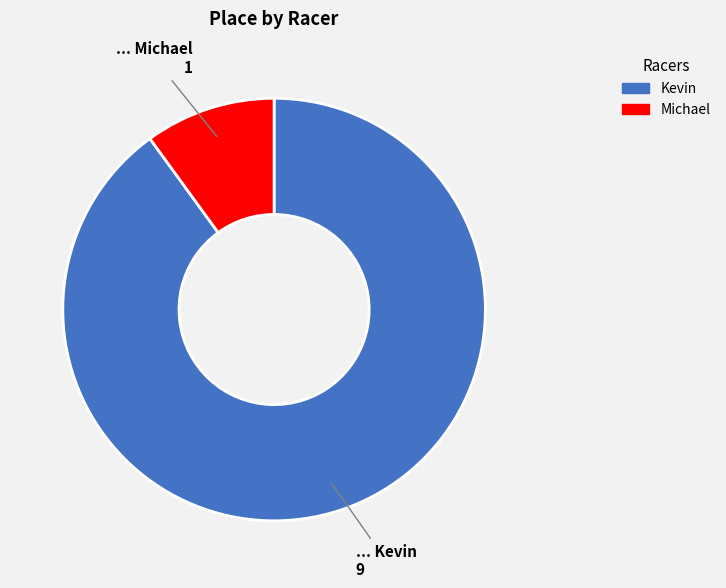

Approximately how many times larger is the value at Michael compared to Kevin?

0.1